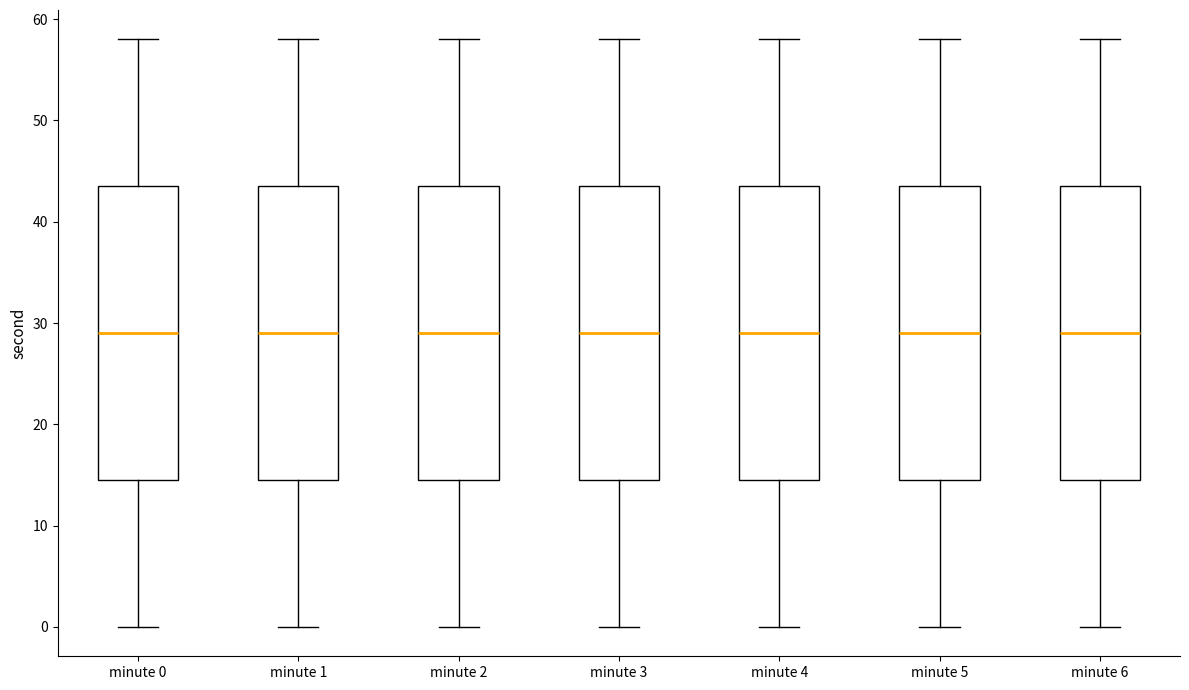

Where does the upper whisker of the box for minute 5 end on the y-axis? The values are not printed on the chart, so give them approximately, as read against the axis.

58